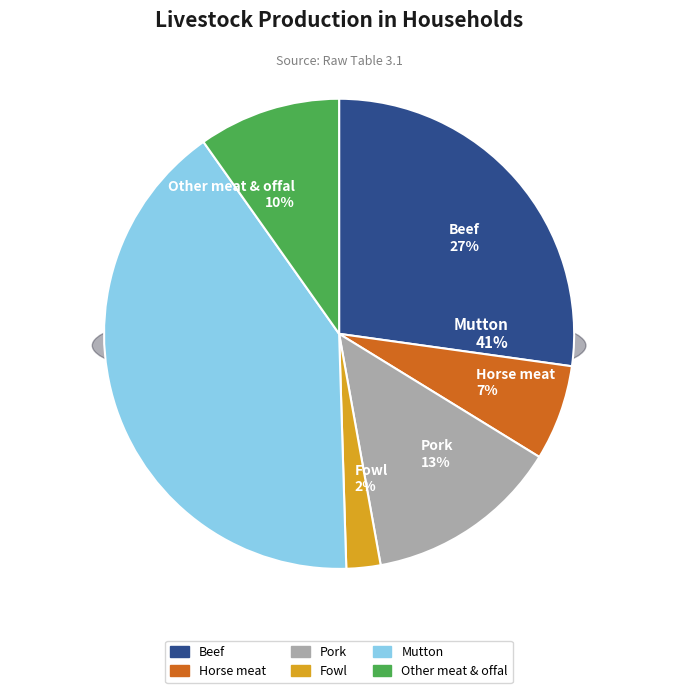

Which has a higher value, Beef or Fowl?

Beef